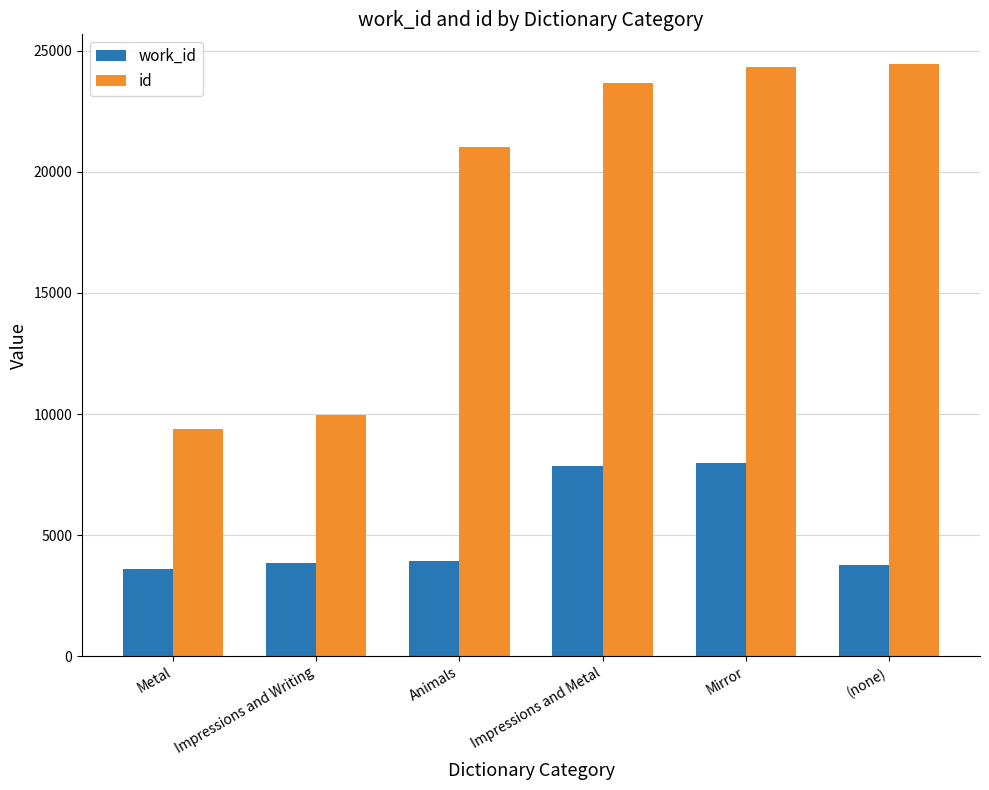

At which label is id closest to 16922?

Animals